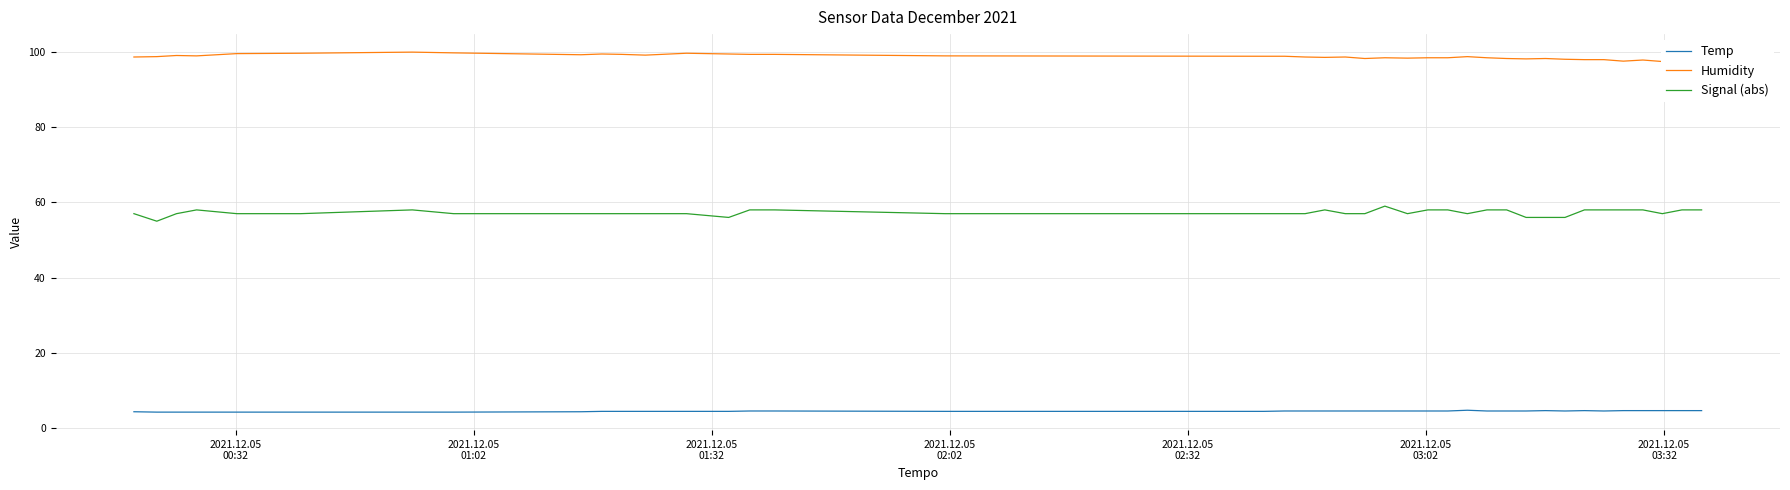

True or false: Temp and Signal (abs) cross at least once.

False